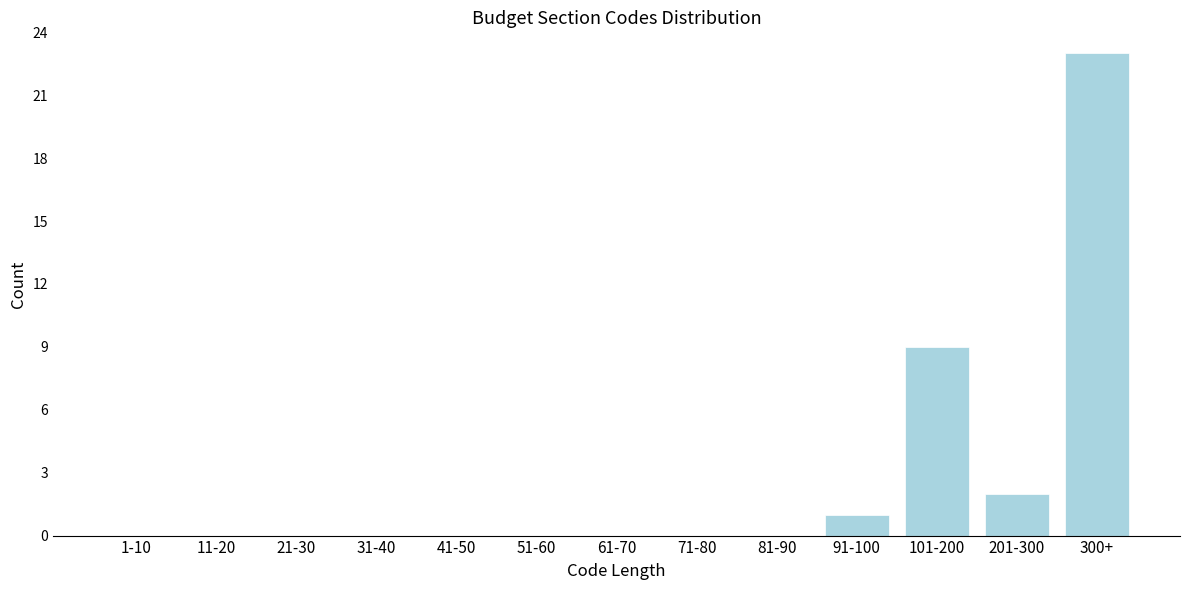

Reading left to right, what are all the values shown in this chart?

1-10=0	11-20=0	21-30=0	31-40=0	41-50=0	51-60=0	61-70=0	71-80=0	81-90=0	91-100=1	101-200=9	201-300=2	300+=23